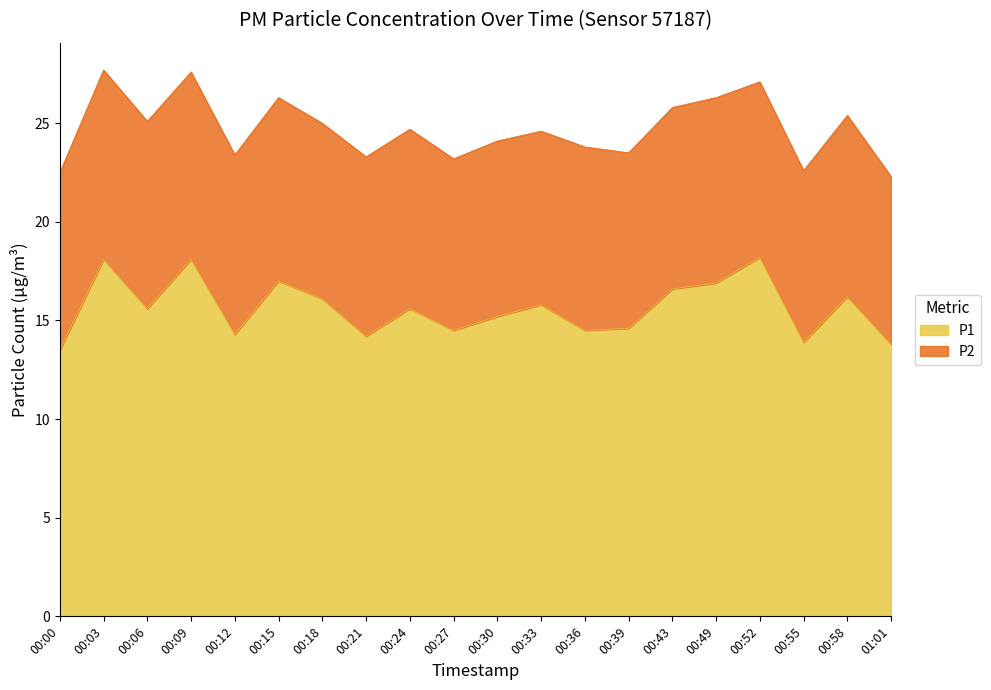

The chart shows a value of 16.6 at 00:43. True or false?

True